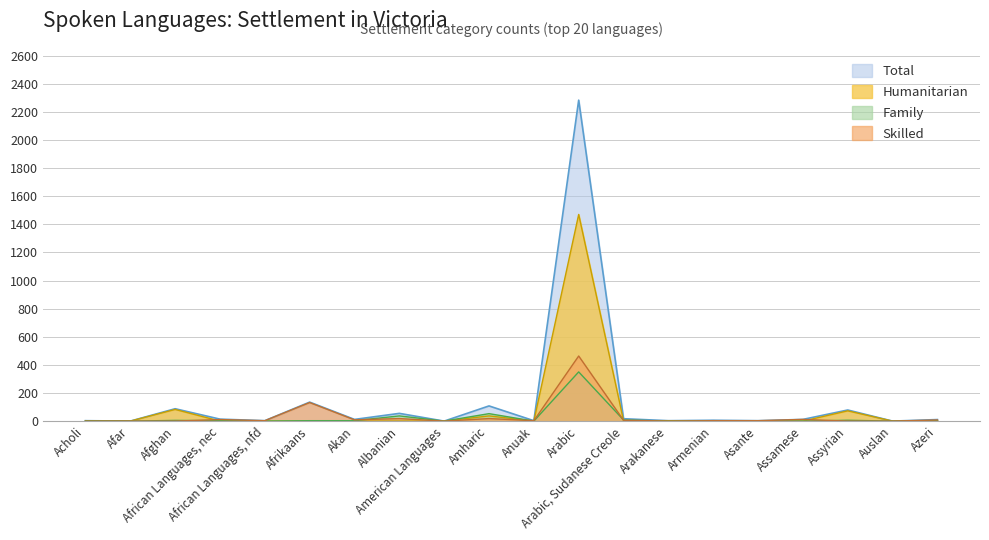

Does the chart display data point markers on the line(s)?

No